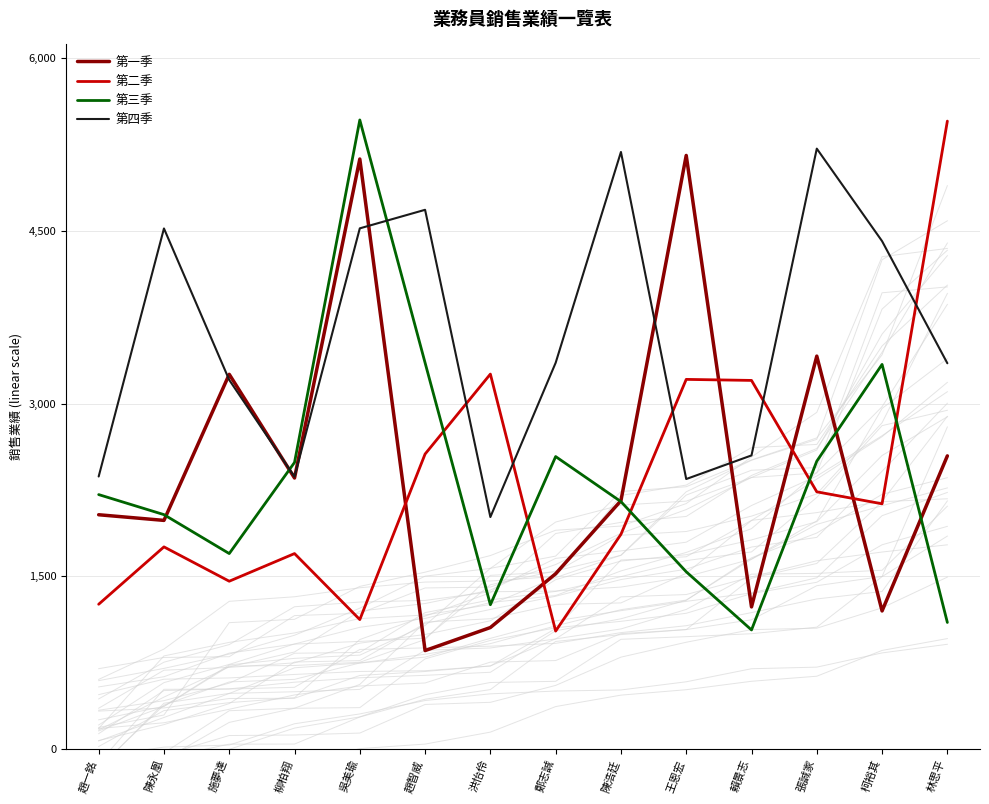

True or false: 第四季 has a value of 2365 at 柳柏翔.

True